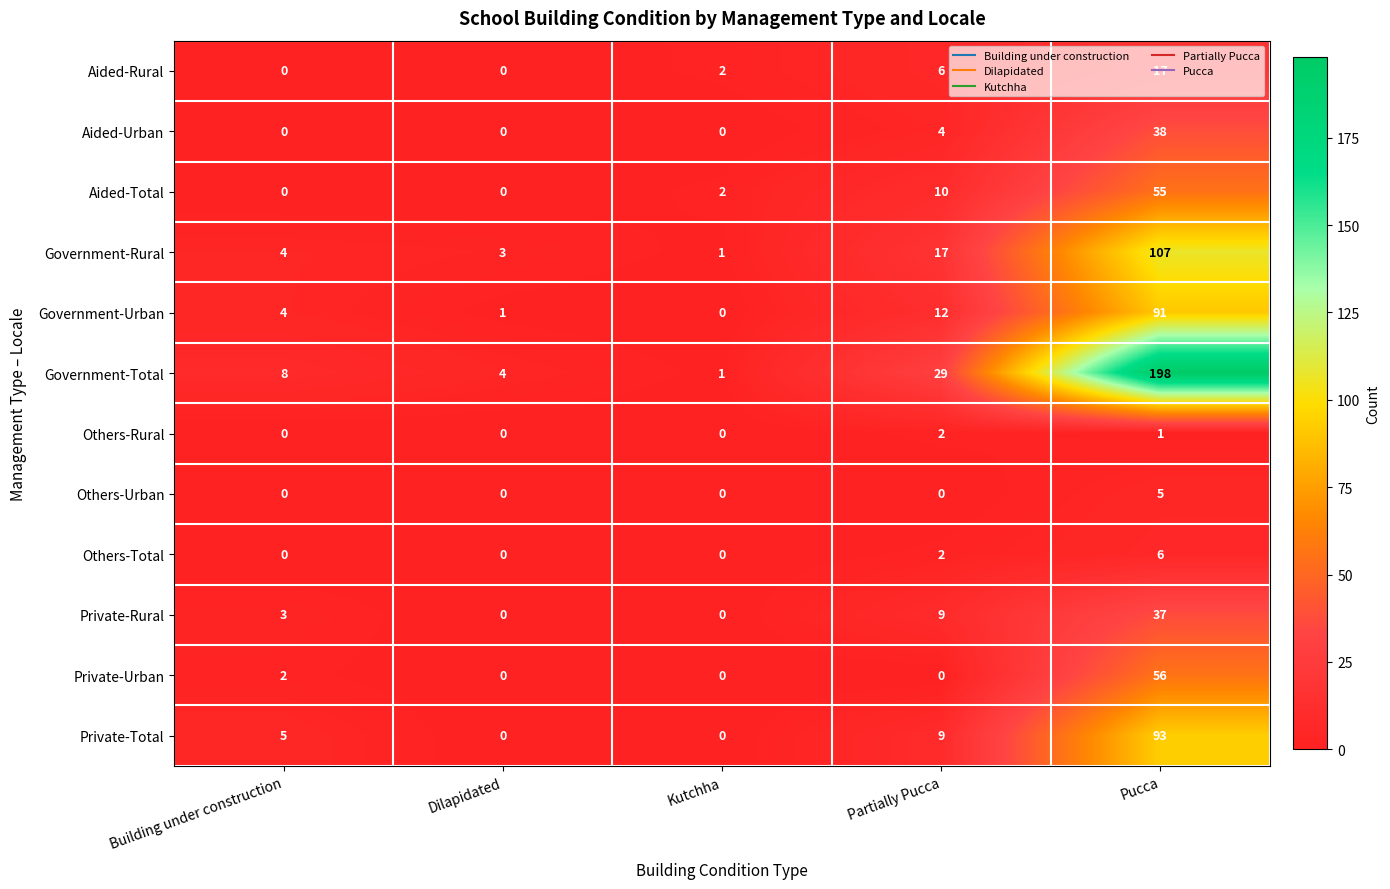

What is the maximum value shown in the chart?

198